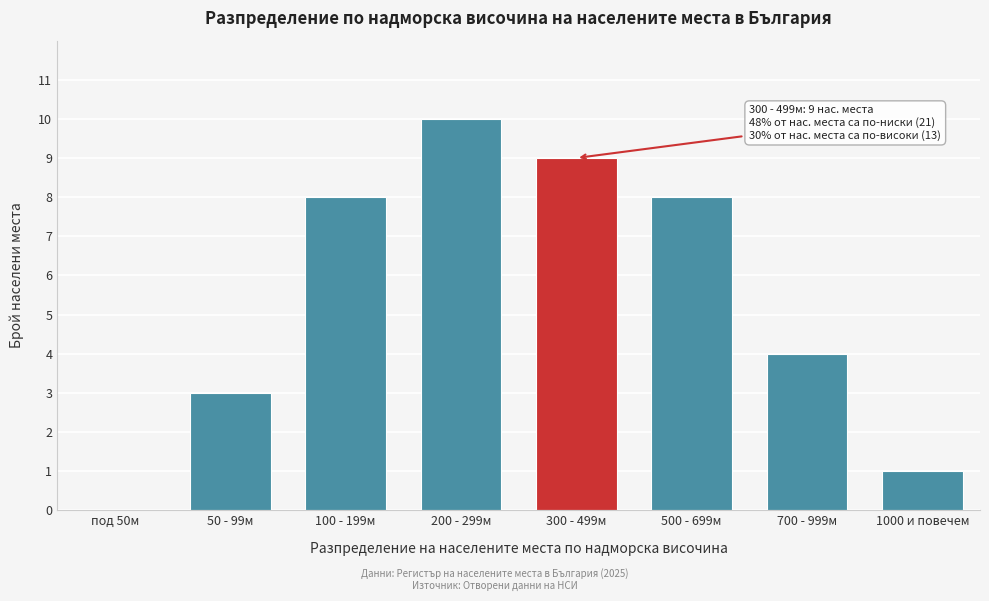

Reading left to right, extract all data points from this chart.

под 50м=0	50 - 99м=3	100 - 199м=8	200 - 299м=10	300 - 499м=9	500 - 699м=8	700 - 999м=4	1000 и повечем=1